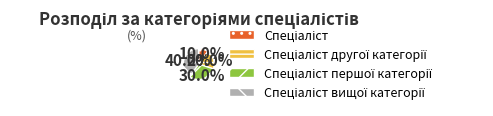

Does any single category account for the majority?

No